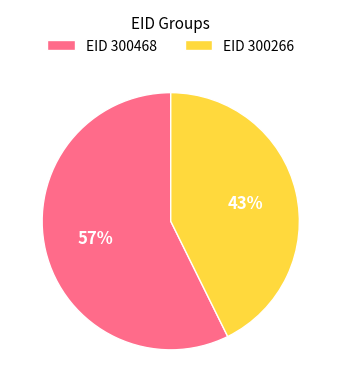

Approximately how many times larger is the value at EID 300468 compared to EID 300266?

1.3